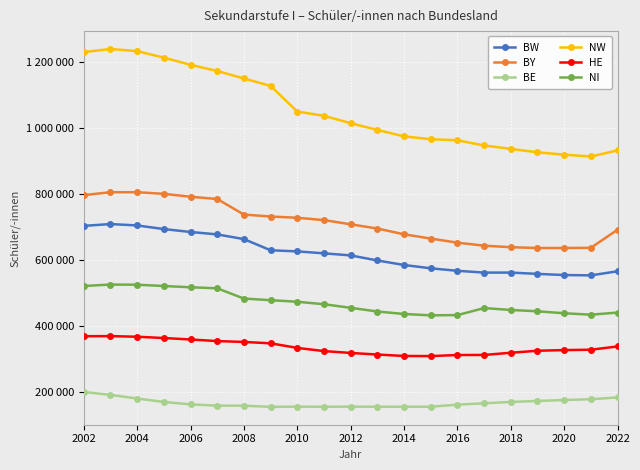

What are all the series names shown in the legend?

BW, BY, BE, NW, HE, NI